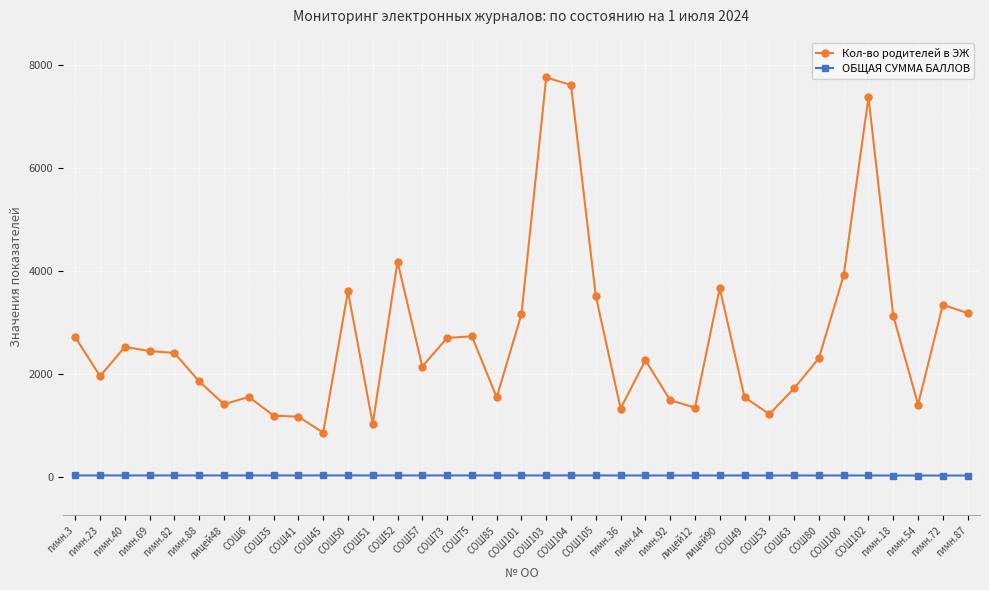

The Кол-во родителей в ЭЖ series shows 874 at гимн.92. True or false?

False